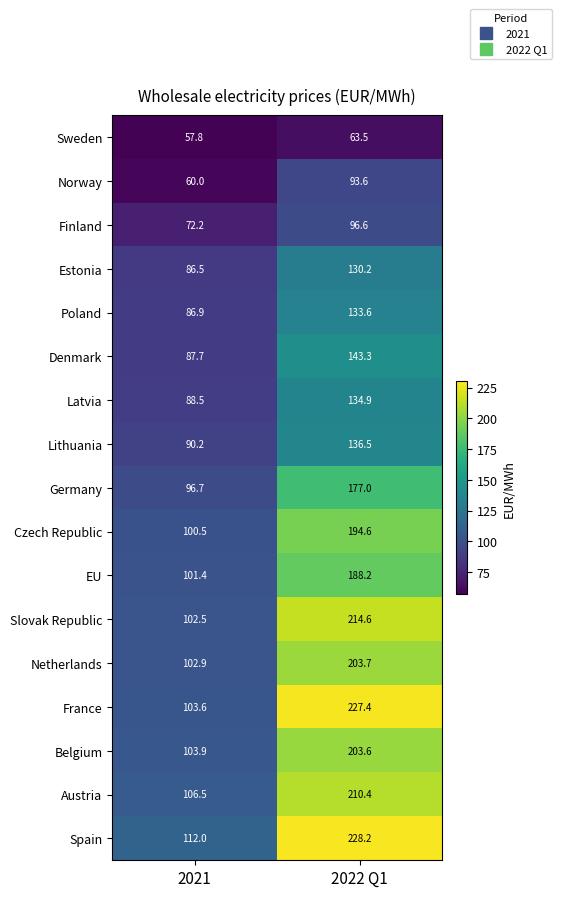

The Finland series shows 113.3 at 2021. True or false?

False